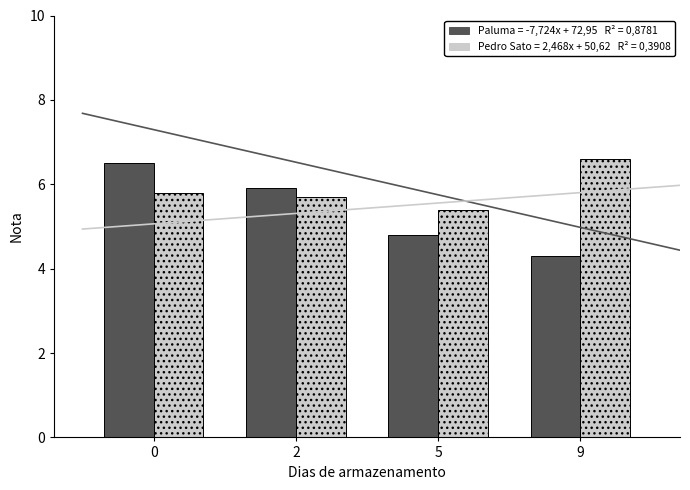

True or false: Paluma has a value of 9.7 at 0.

False